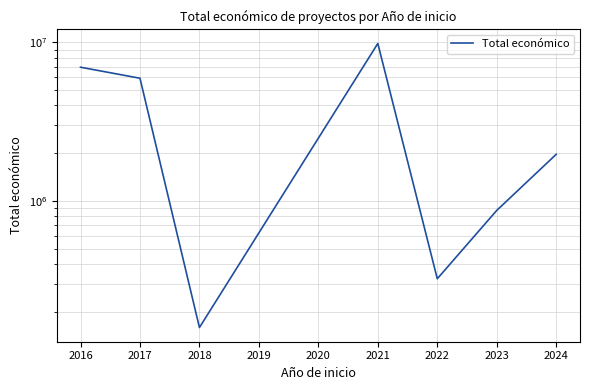

Is it true that the value at 2024 is 3097550?

False